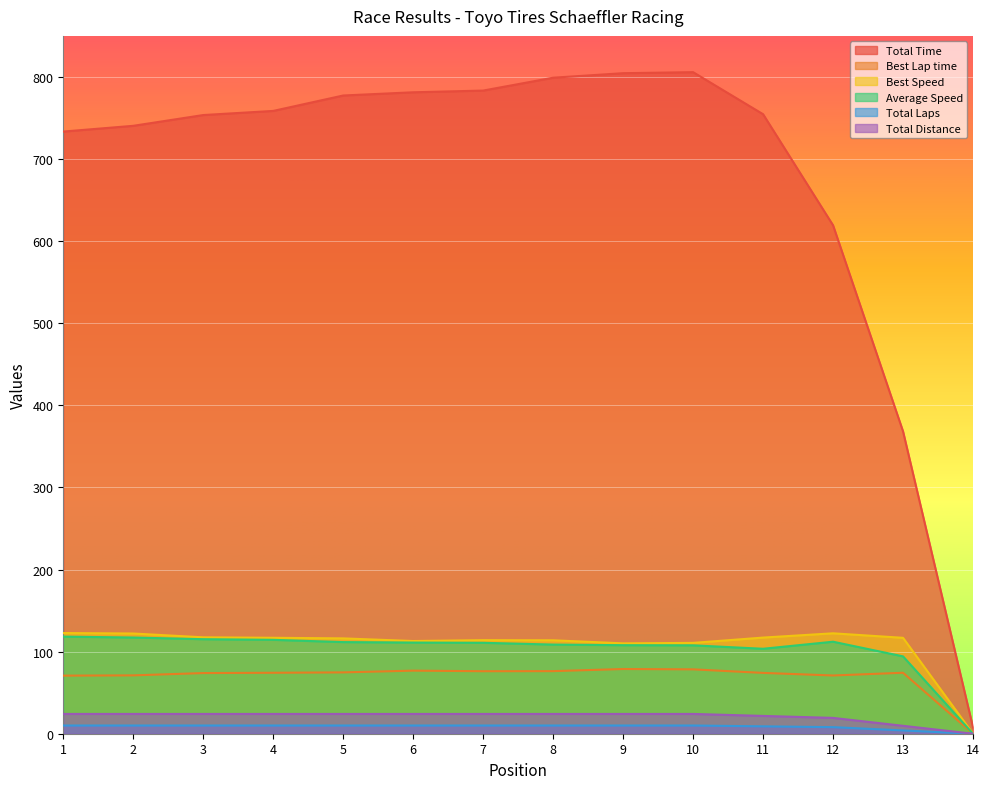

Which series changed the most between 3 and 8?

Total Time